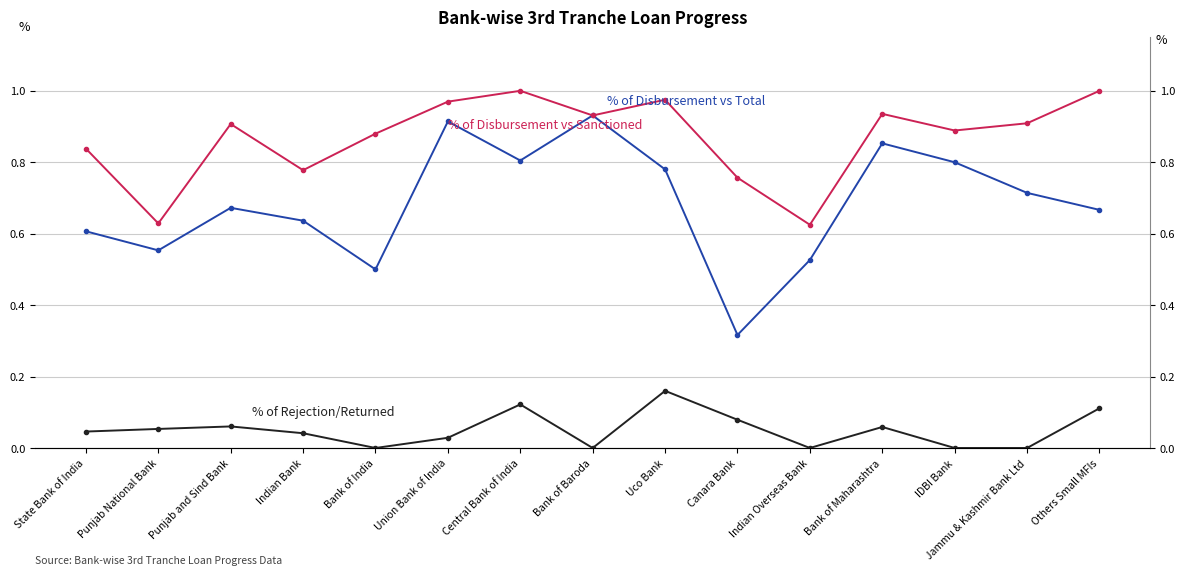

Is this an area chart (filled region under the line)?

No